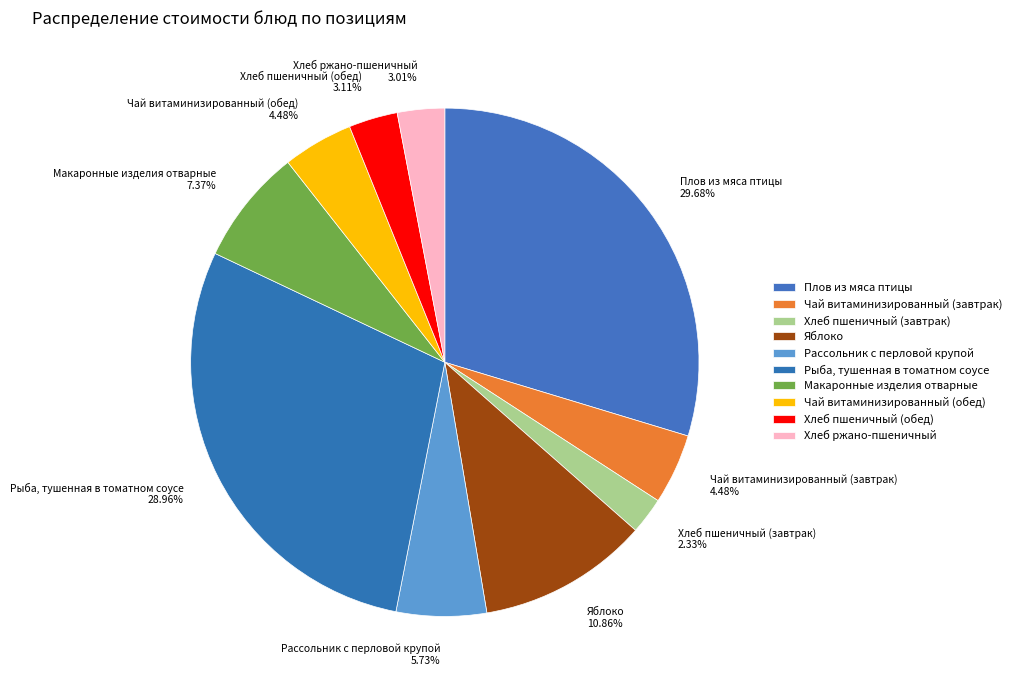

Which category has the biggest portion of the pie?

Плов из мяса птицы